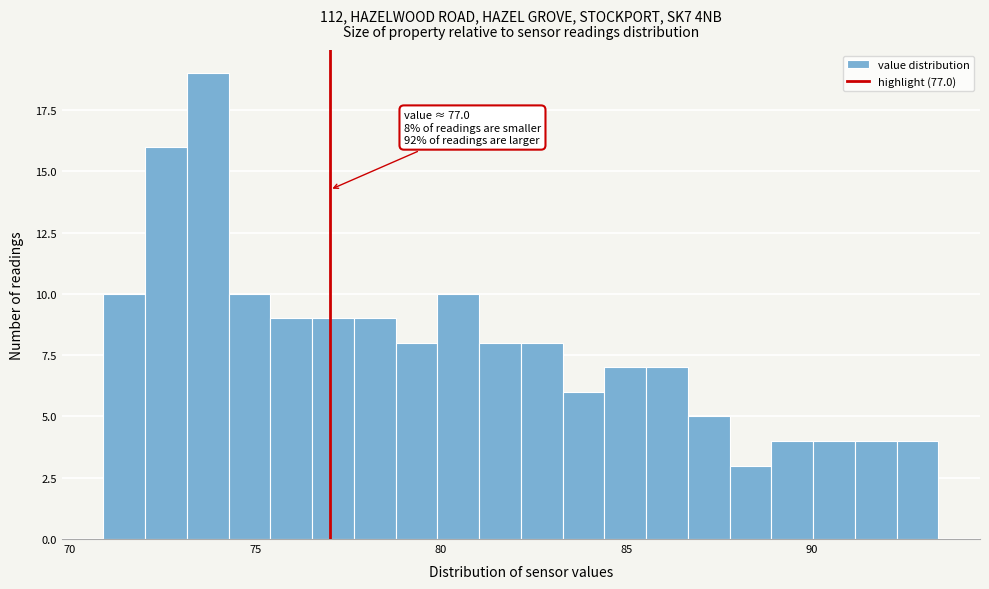

Read against the x-axis, roughly where is the centre of the tallest bar?

73.5